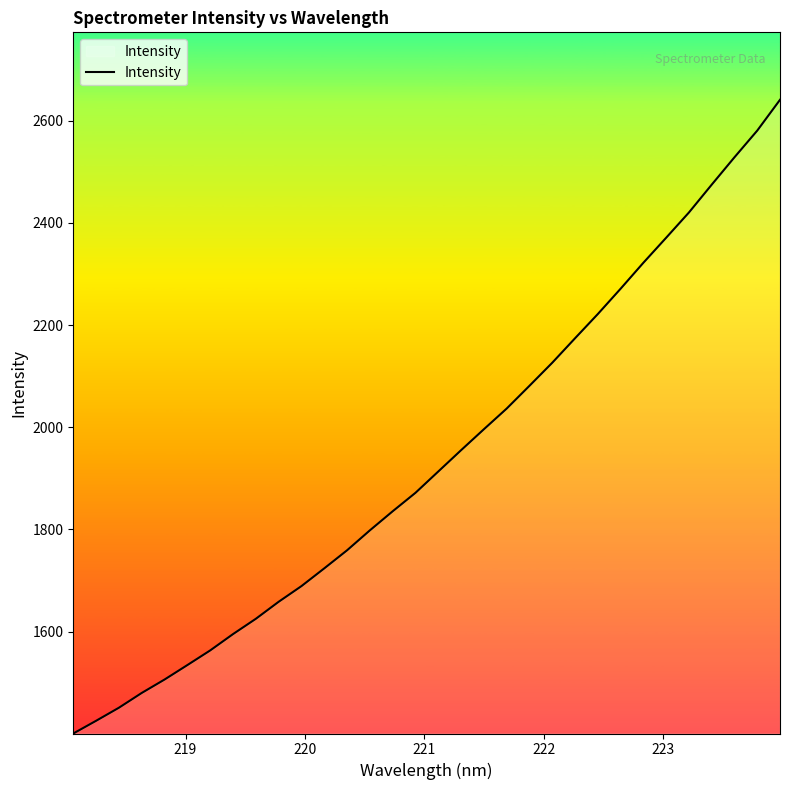

What is the difference between the maximum and minimum values?

1240.6